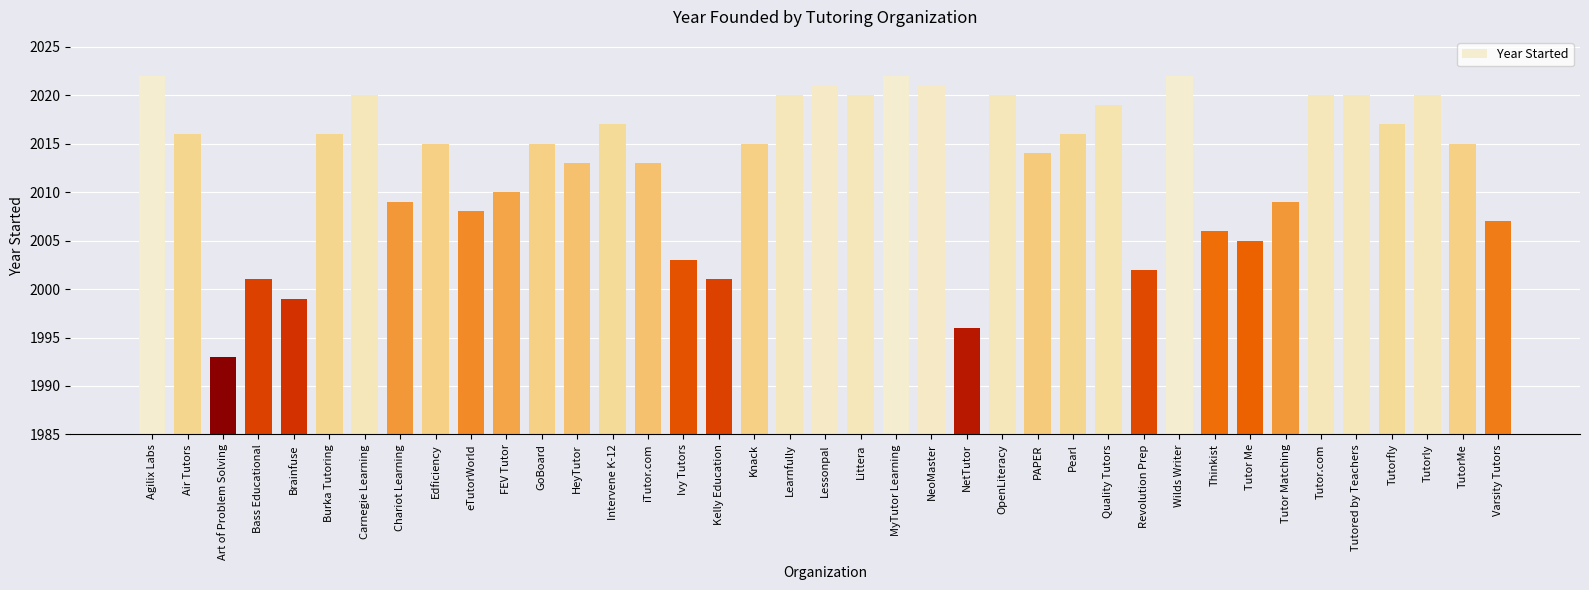

Where is the data nearest to the value 2007?

Varsity Tutors